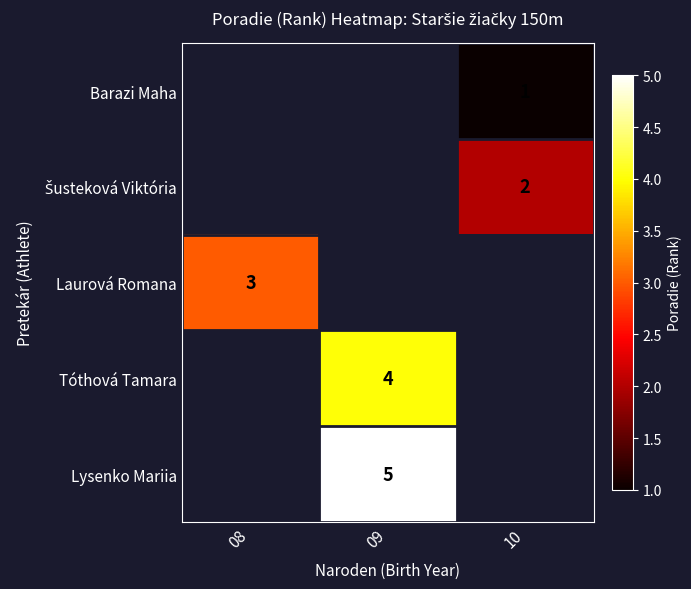

At which category does the chart reach its peak across all series?

09